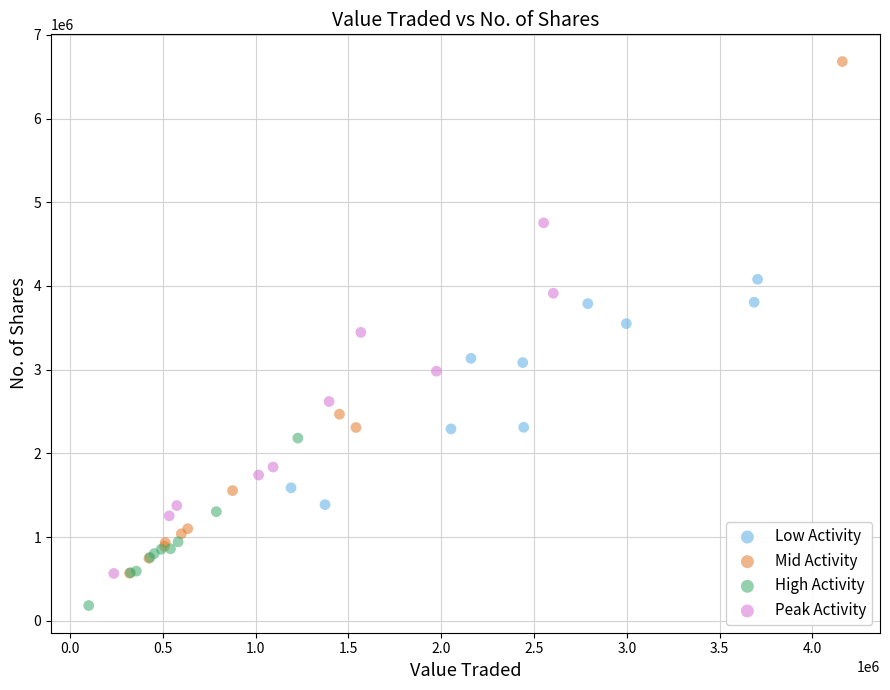

Which series contains the highest Y value?

Mid Activity